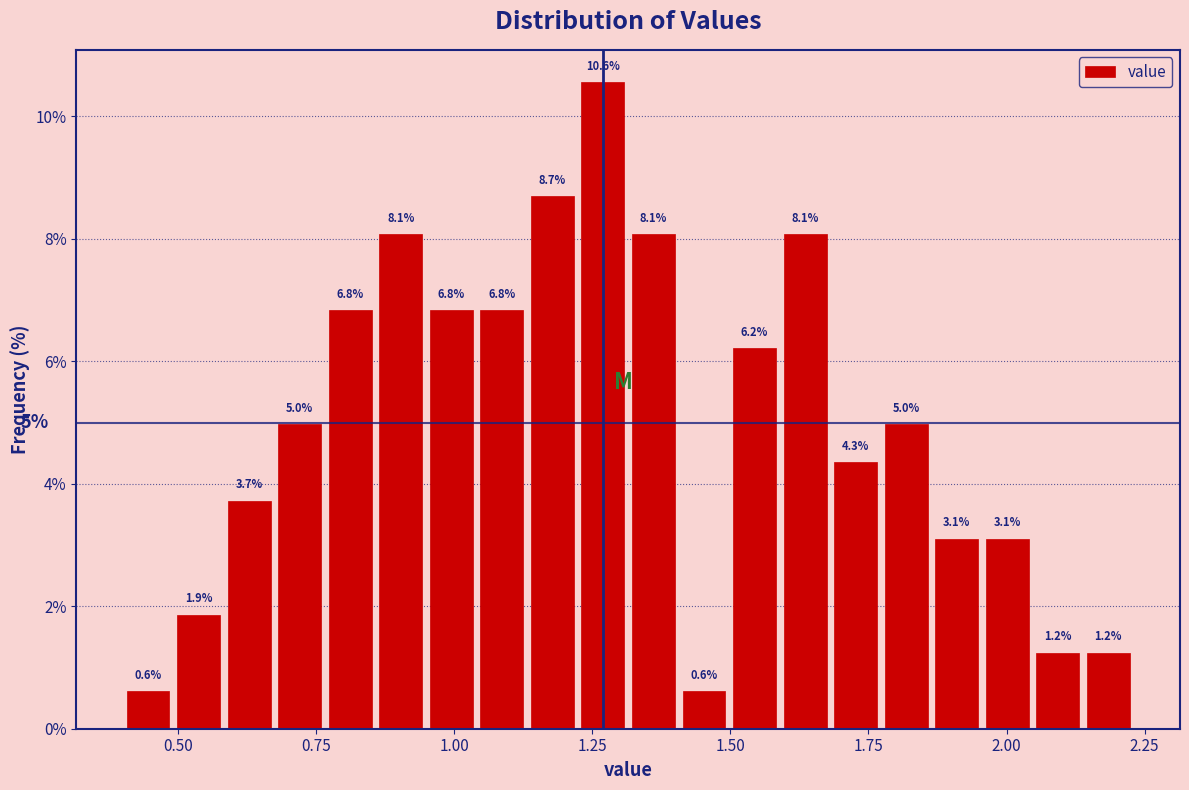

Read against the x-axis, roughly where is the centre of the tallest bar?

1.25